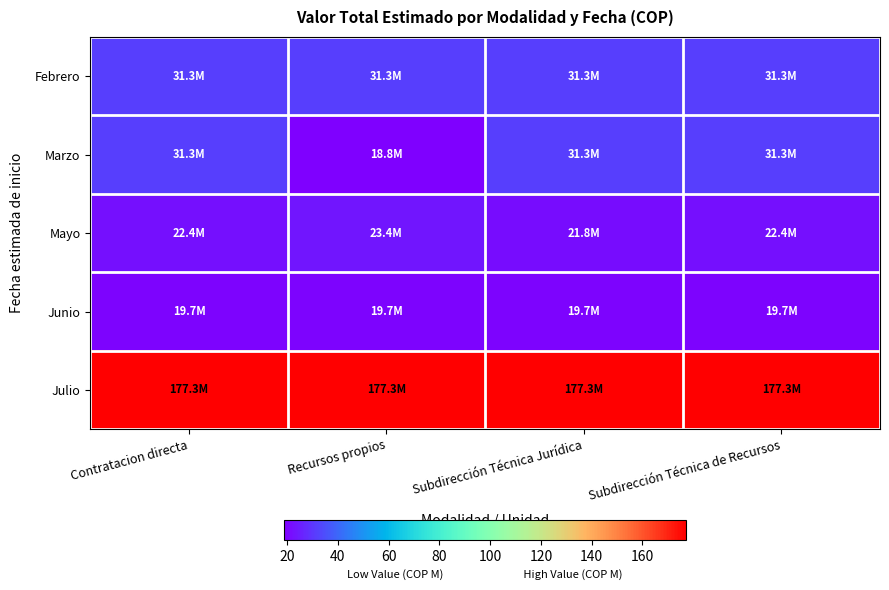

Reading left to right, extract all data points from this chart.

Febrero: Contratacion directa=31.3	Recursos propios=31.3	Subdirección Técnica Jurídica=31.3	Subdirección Técnica de Recursos=31.3
Marzo: Contratacion directa=31.3	Recursos propios=18.8	Subdirección Técnica Jurídica=31.3	Subdirección Técnica de Recursos=31.3
Mayo: Contratacion directa=22.4	Recursos propios=23.4	Subdirección Técnica Jurídica=21.8	Subdirección Técnica de Recursos=22.4
Junio: Contratacion directa=19.7	Recursos propios=19.7	Subdirección Técnica Jurídica=19.7	Subdirección Técnica de Recursos=19.7
Julio: Contratacion directa=177.3	Recursos propios=177.3	Subdirección Técnica Jurídica=177.3	Subdirección Técnica de Recursos=177.3